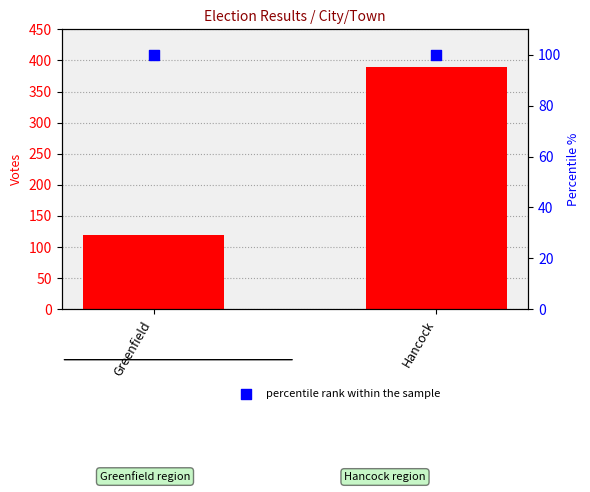

Which series reaches the minimum Y coordinate?

percentile rank within the sample